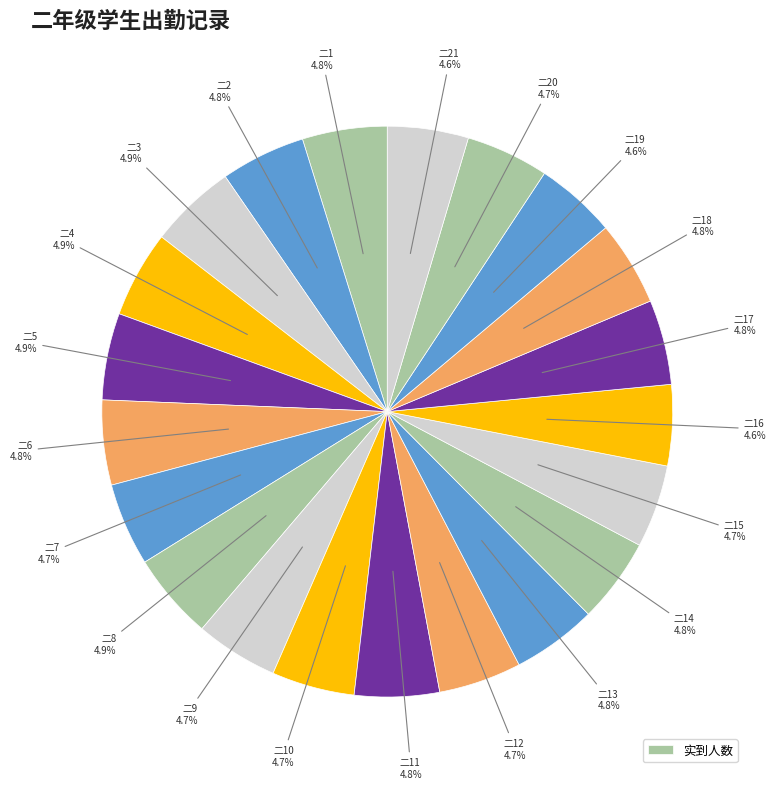

Count the number of slices in the pie.

21